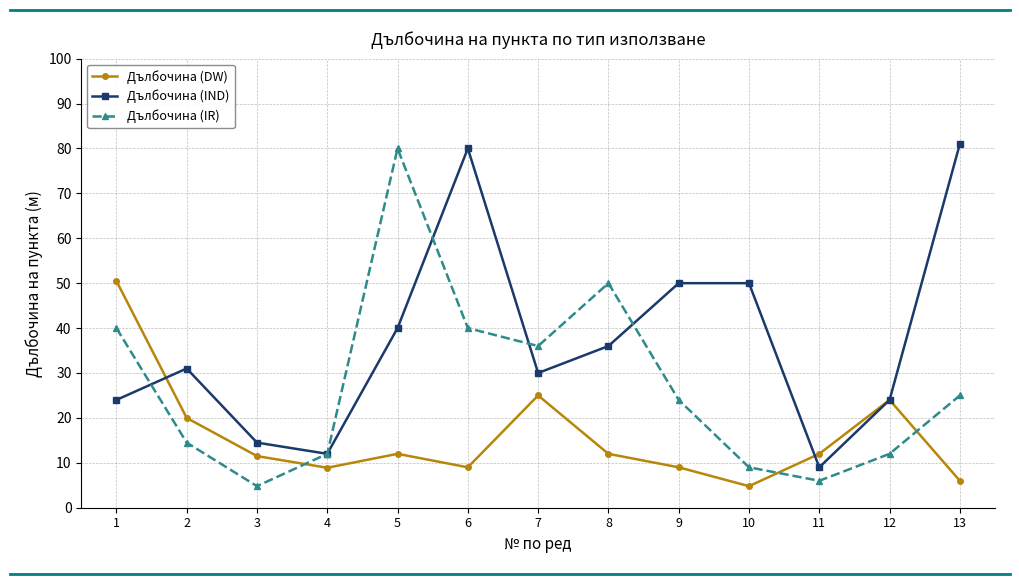

In Дълбочина (IR), how many points are higher than both neighbors (excluding endpoints)?

2